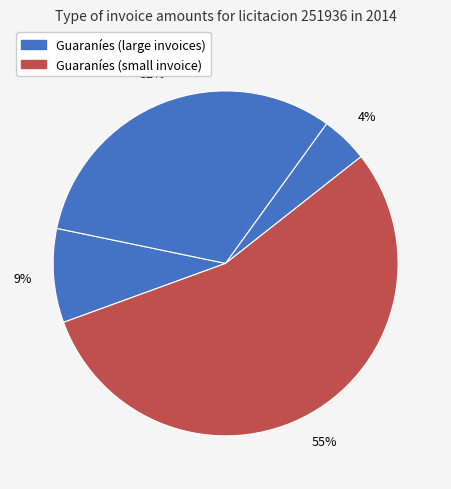

How many segments does this pie chart have?

4